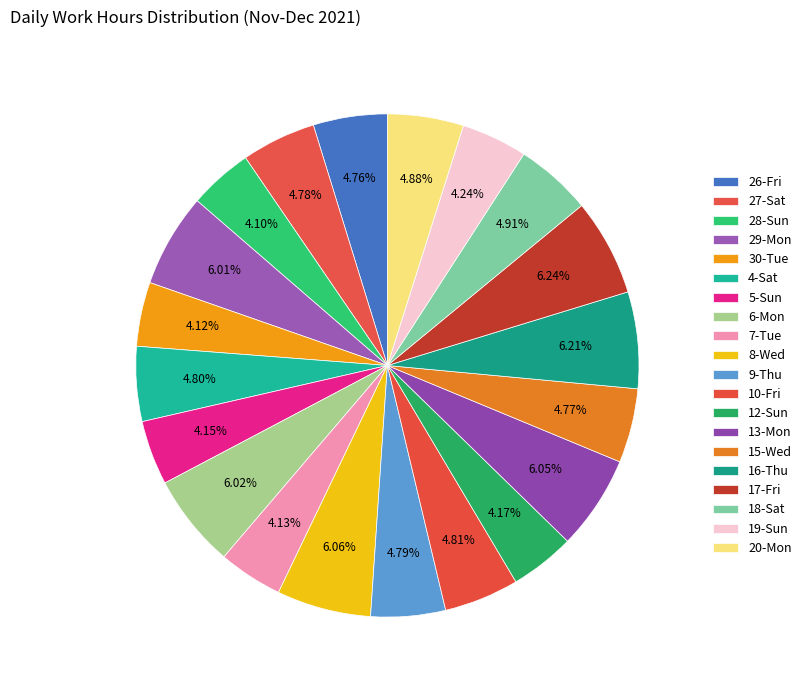

To the nearest percent, what is the difference between the largest and smallest slice percentages?

2%